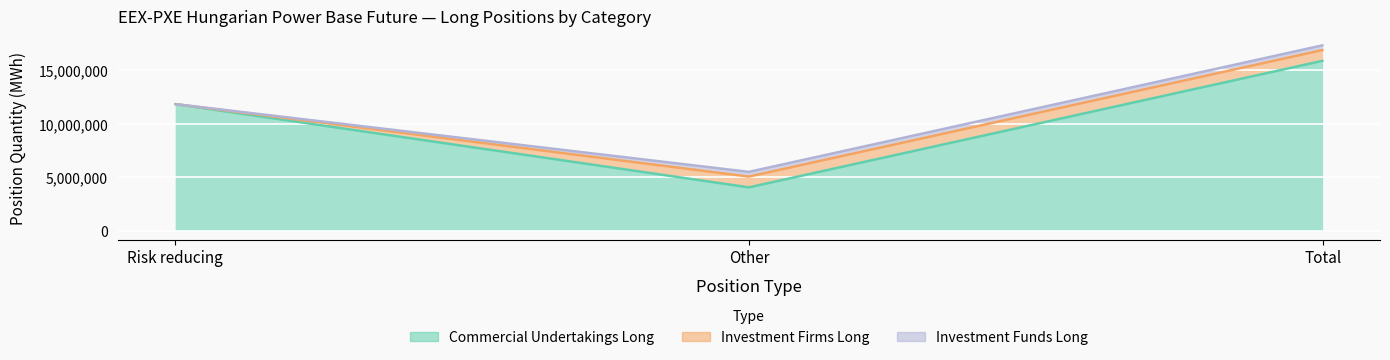

Between Other and Total, which series saw the biggest shift?

Commercial Undertakings Long